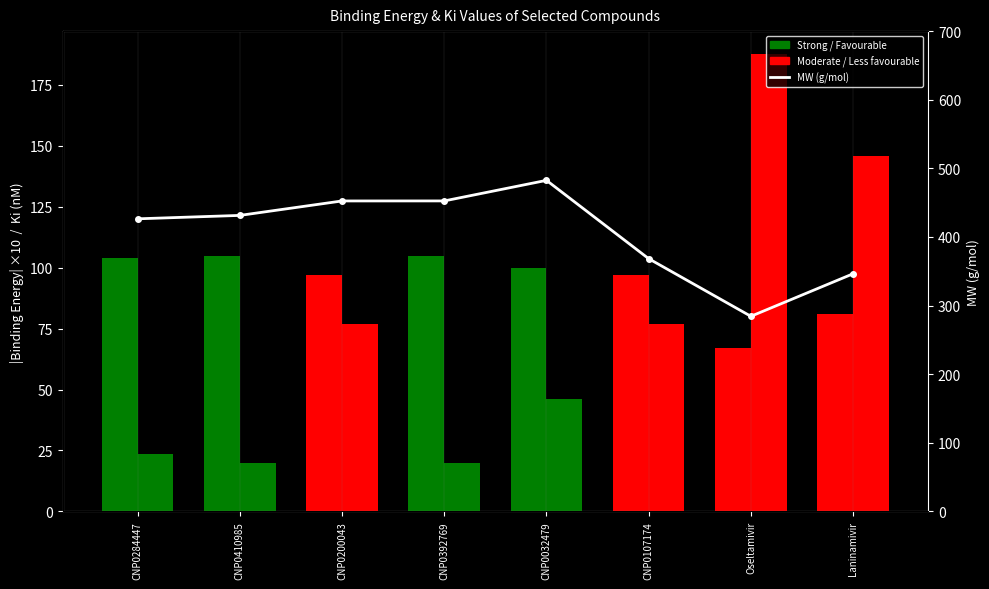

Are the bars horizontal?

No